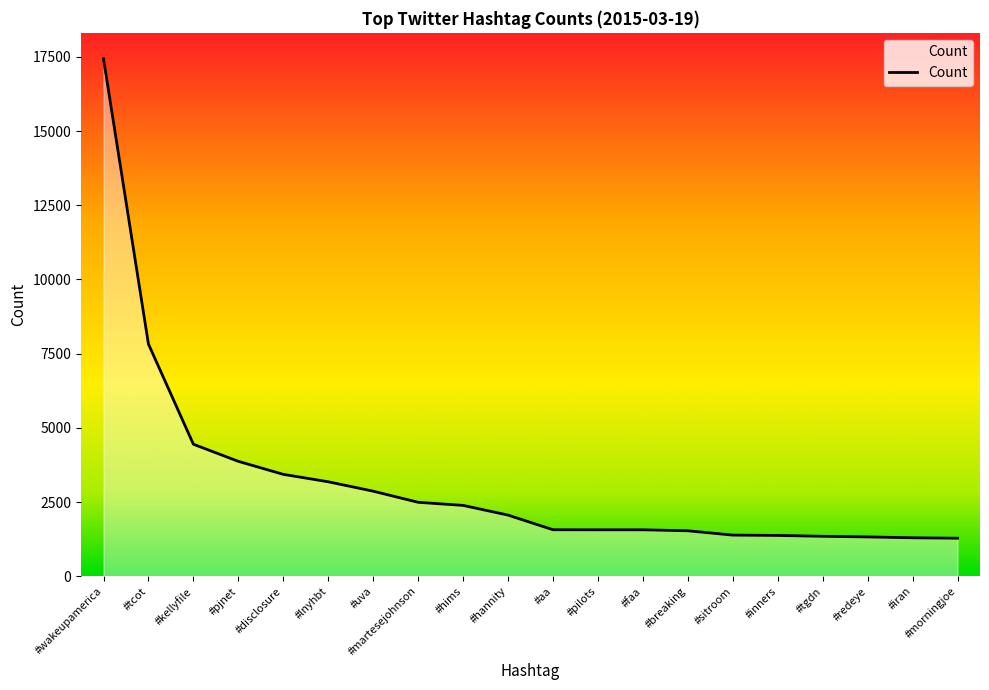

How many series are shown in this chart?

1